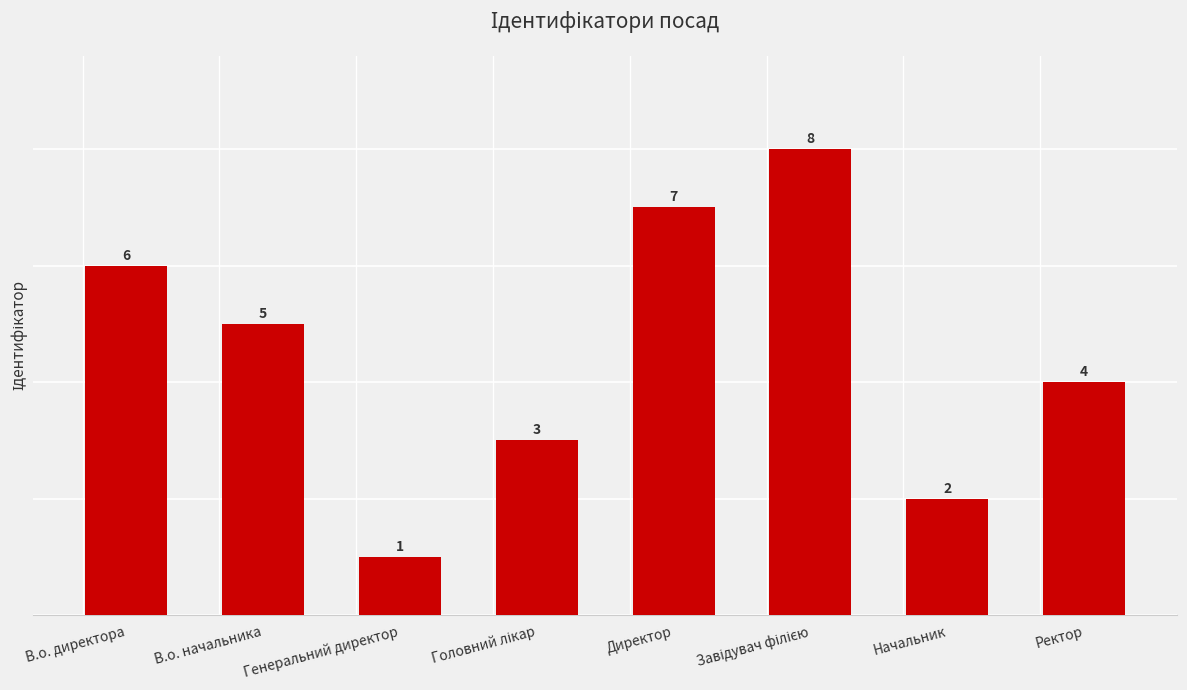

What position from the right is Ректор?

1